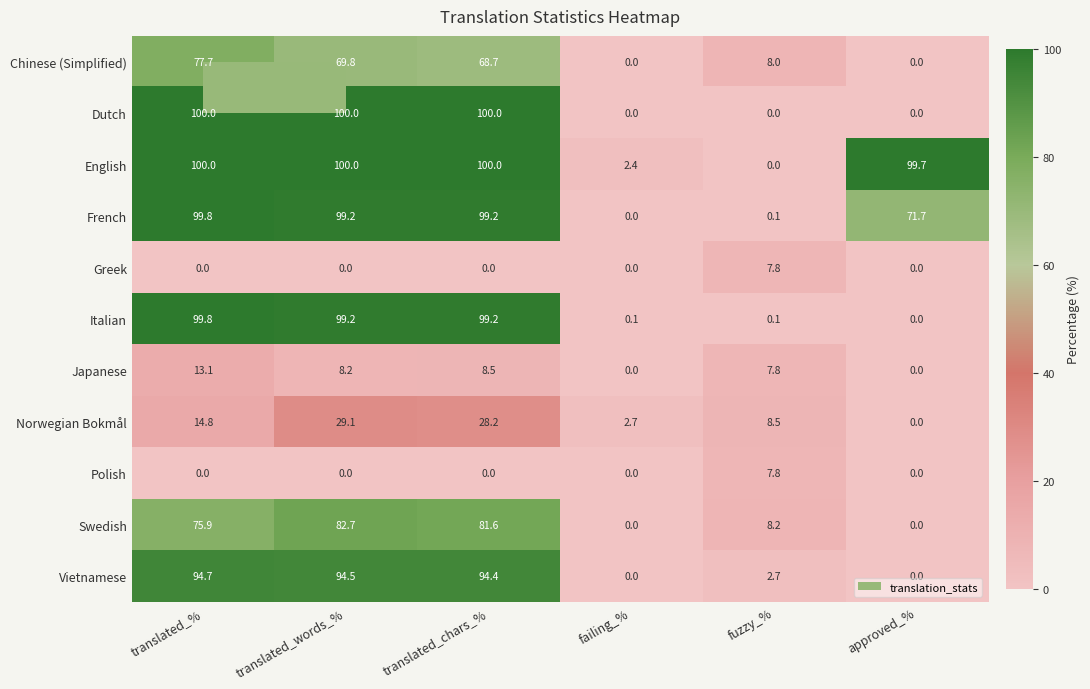

How many series are shown in this chart?

11